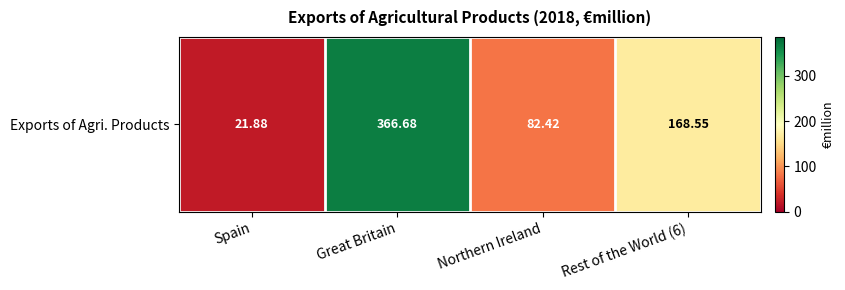

List the labels in order of value, smallest first.

Spain, Northern Ireland, Rest of the World (6), Great Britain